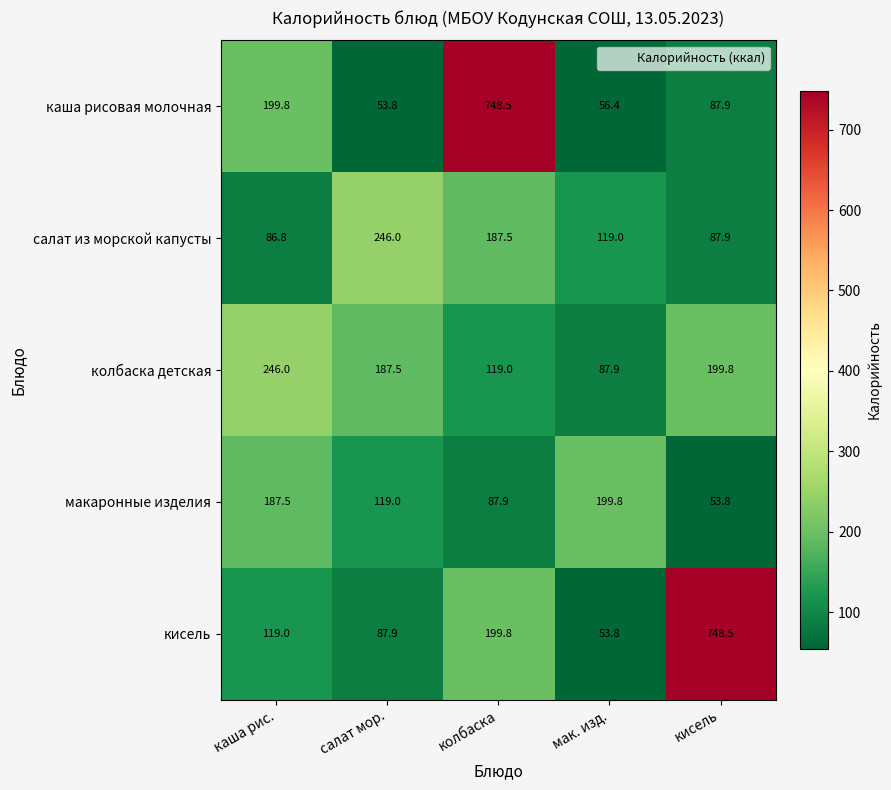

How many values in the кисель series are below 119?

2